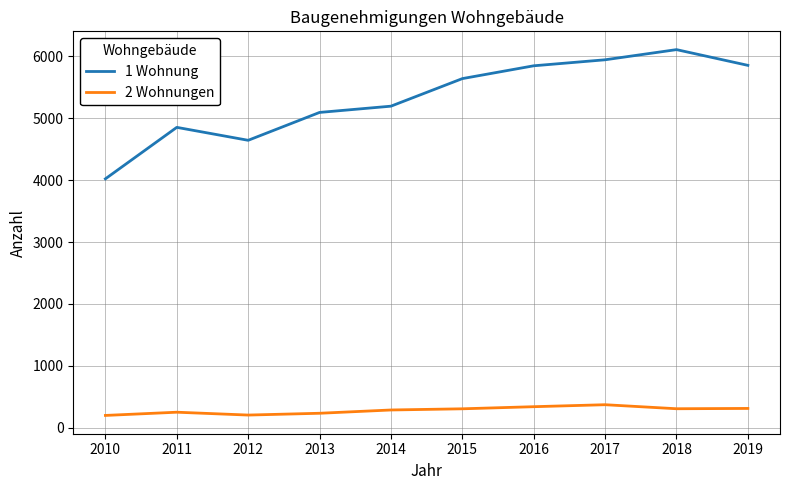

How many distinct data groups are displayed?

2